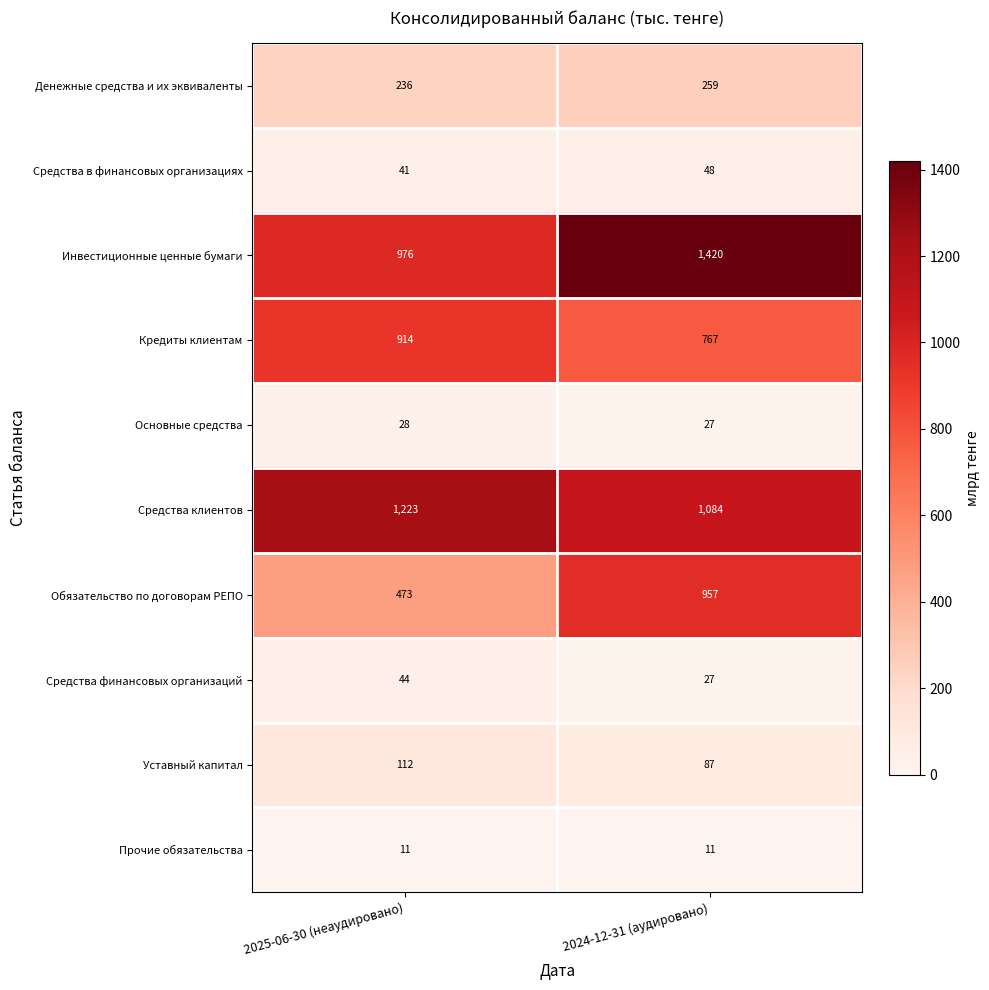

Reading left to right, list all the values displayed in this chart.

Денежные средства и их эквиваленты: 236	259
Средства в финансовых организациях: 41	48
Инвестиционные ценные бумаги: 976	1420
Кредиты клиентам: 914	767
Основные средства: 28	27
Средства клиентов: 1223	1084
Обязательство по договорам РЕПО: 473	957
Средства финансовых организаций: 44	27
Уставный капитал: 112	87
Прочие обязательства: 11	11